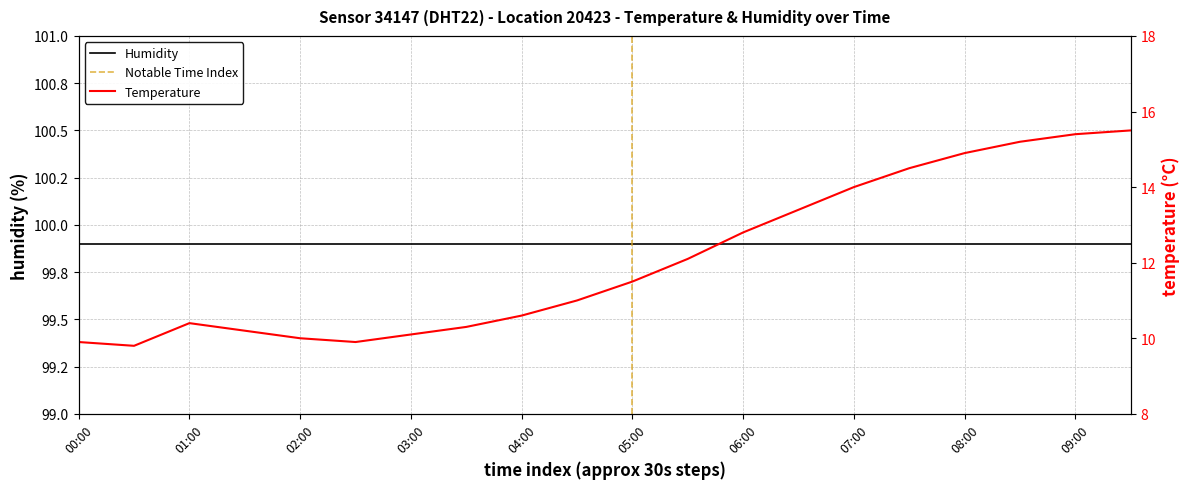

True or false: the data shows 14.0 at 07:00.

True